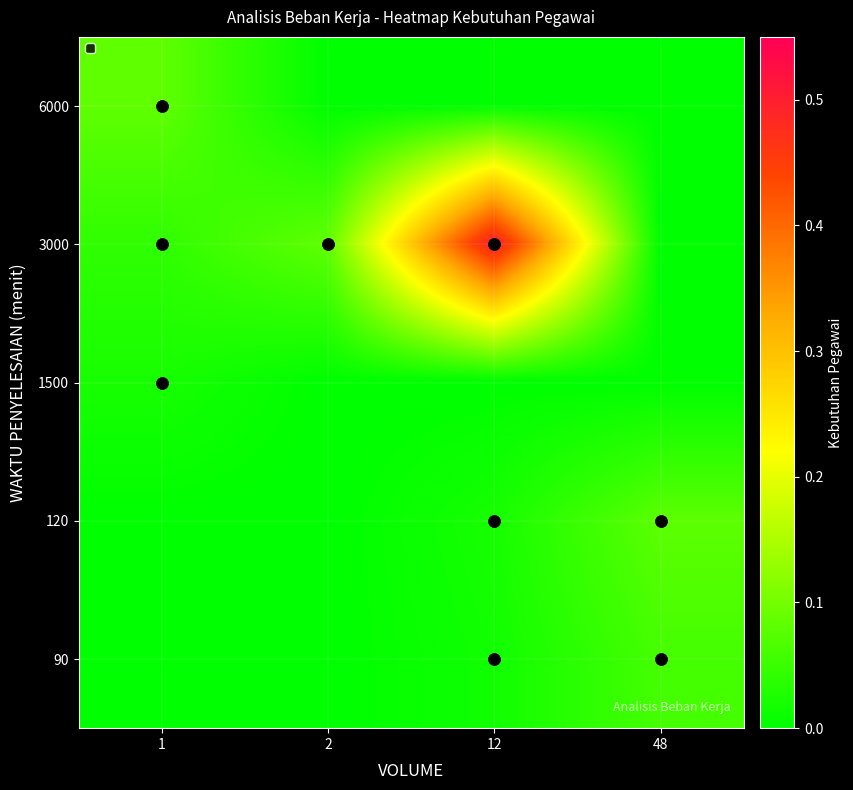

Count the number of data series in this chart.

5